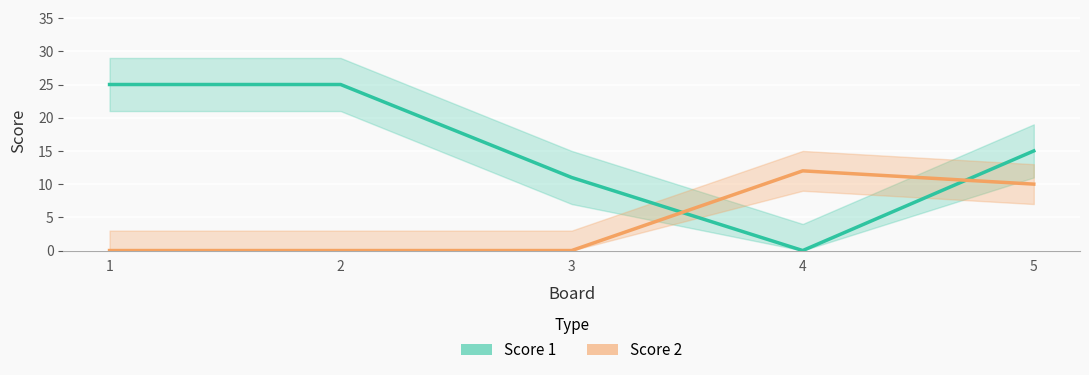

Is it true that Score 2 equals 0 at 3?

True